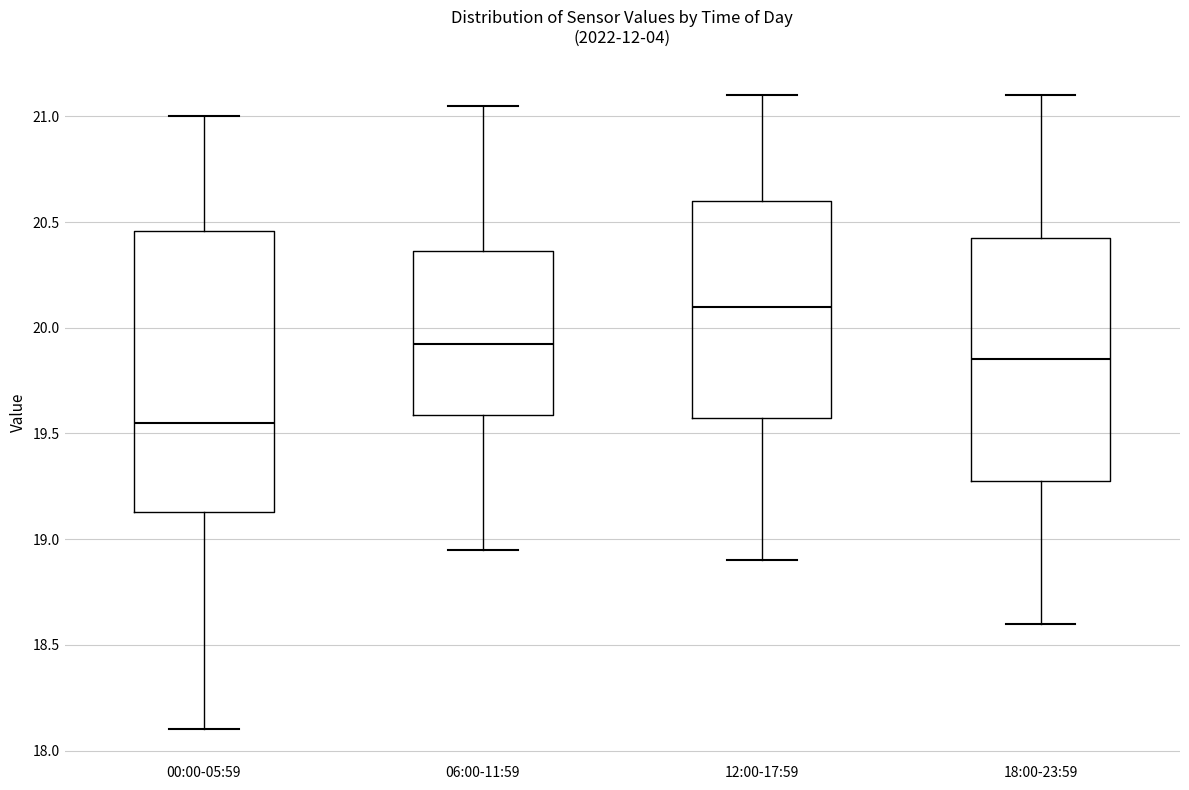

Reading left to right, transcribe this box plot: for each box, give where its median line is, the range the box spans, and where its two whiskers end, as read against the y-axis. The values are not printed on the chart, so give them approximately, as read against the axis.

00:00-05:59: median 19.55, box 19.15 to 20.45, whiskers 18.10 to 21.00
06:00-11:59: median 19.95, box 19.60 to 20.35, whiskers 18.95 to 21.05
12:00-17:59: median 20.10, box 19.60 to 20.60, whiskers 18.90 to 21.10
18:00-23:59: median 19.85, box 19.30 to 20.45, whiskers 18.60 to 21.10